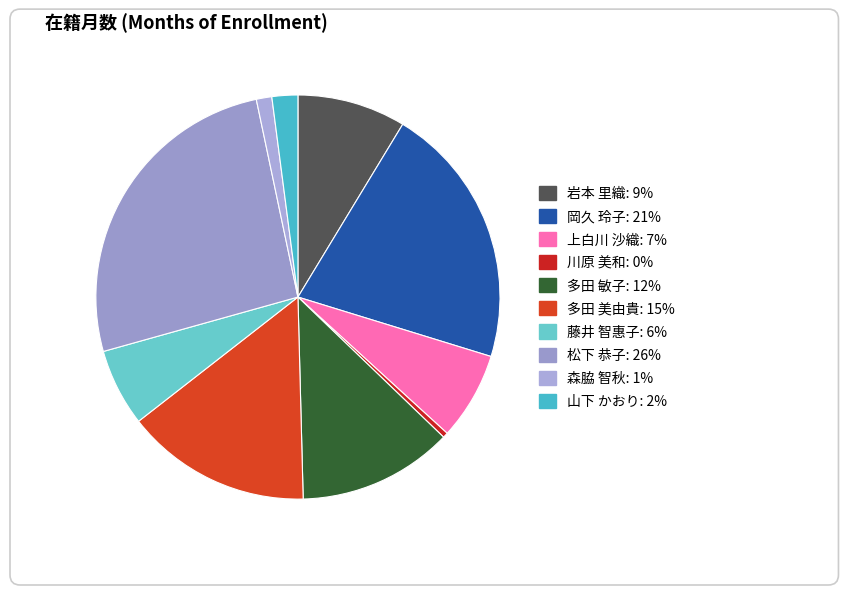

Is it true that 川原 美和 is 1% of the pie?

False